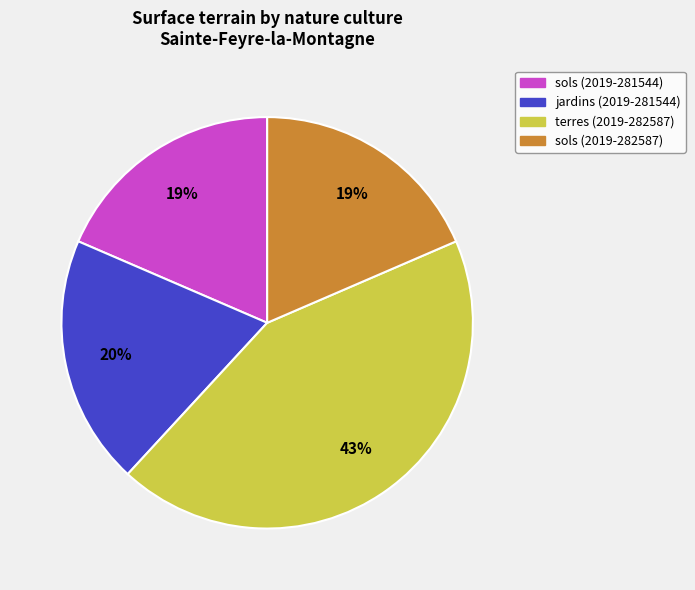

Is the sum of terres (2019-282587) and jardins (2019-281544) greater than half?

Yes